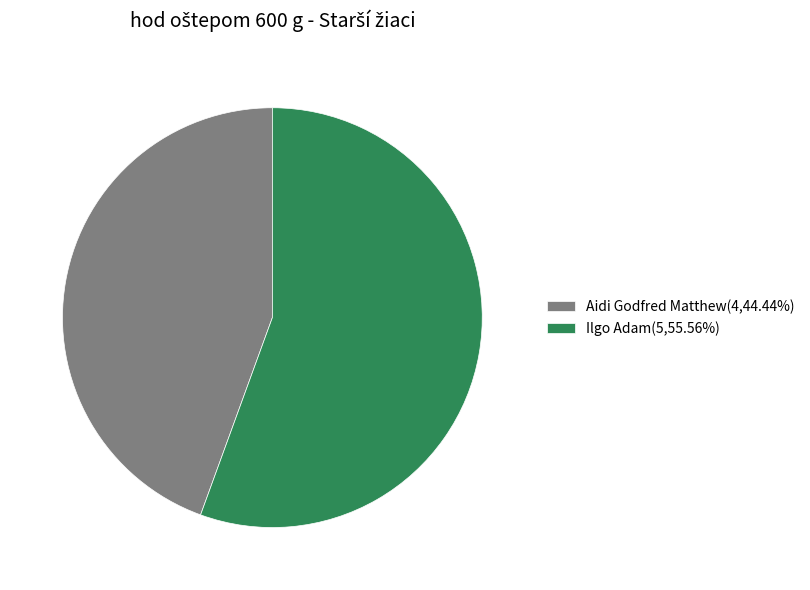

The Aidi Godfred Matthew slice represents 56% of the pie. True or false?

False